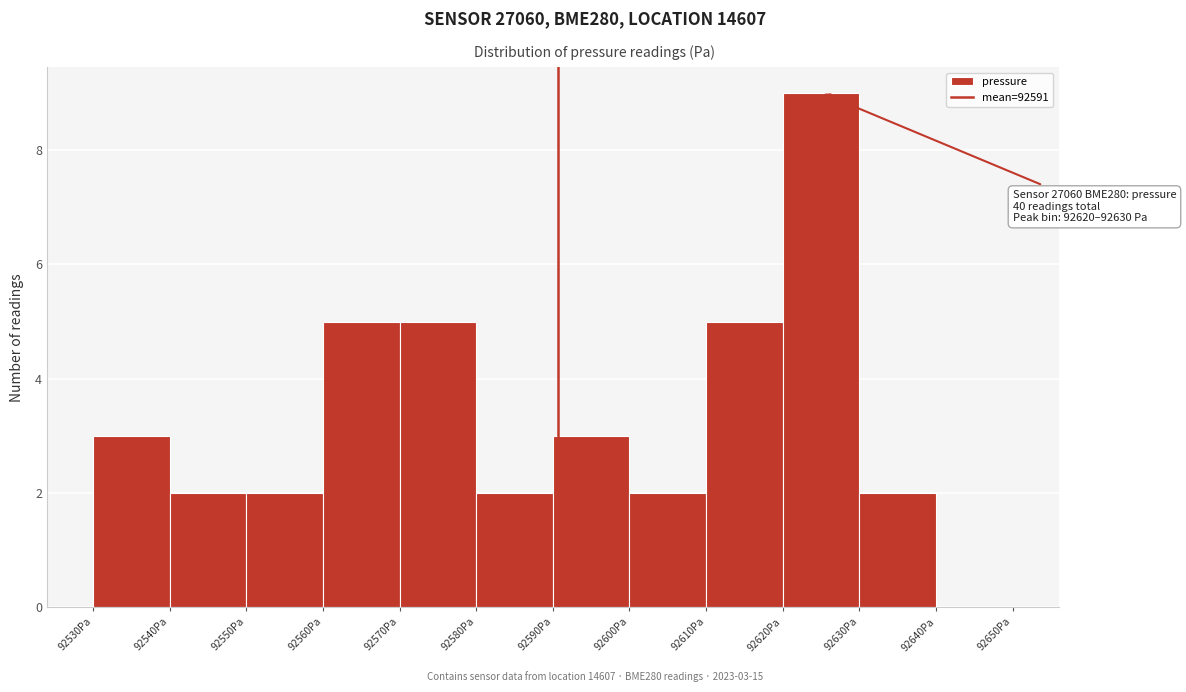

Over which range of the x-axis is the bar tallest?

92620 to 92630